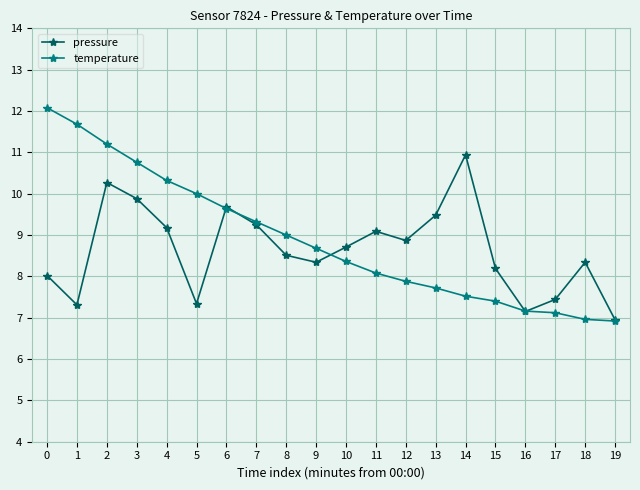

Rank the series at 2 from lowest to highest value.

pressure, temperature